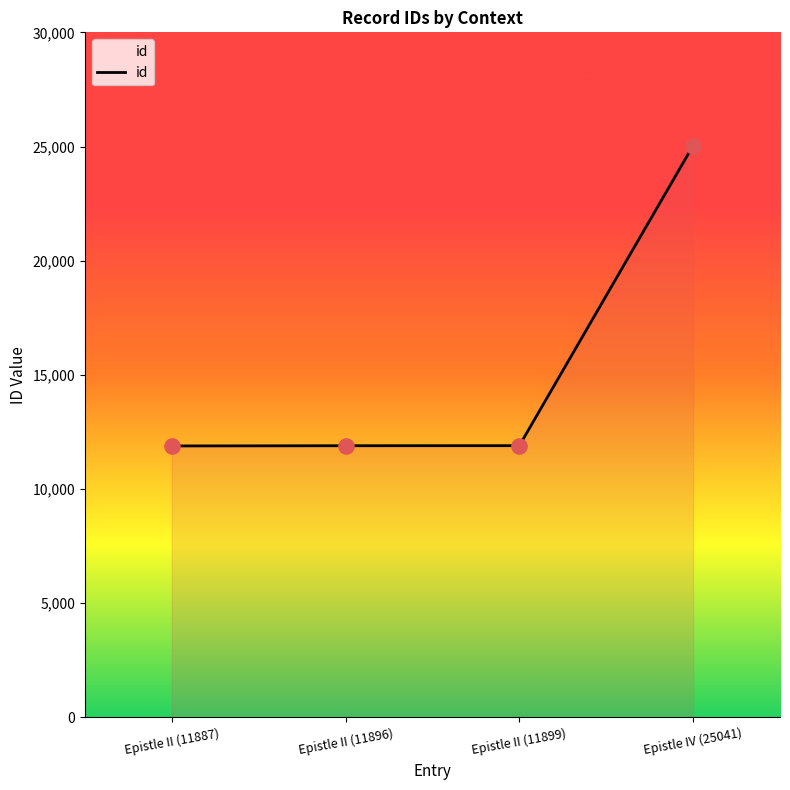

Approximately how many times larger is the value at Epistle II (11899) compared to Epistle IV (25041)?

0.5